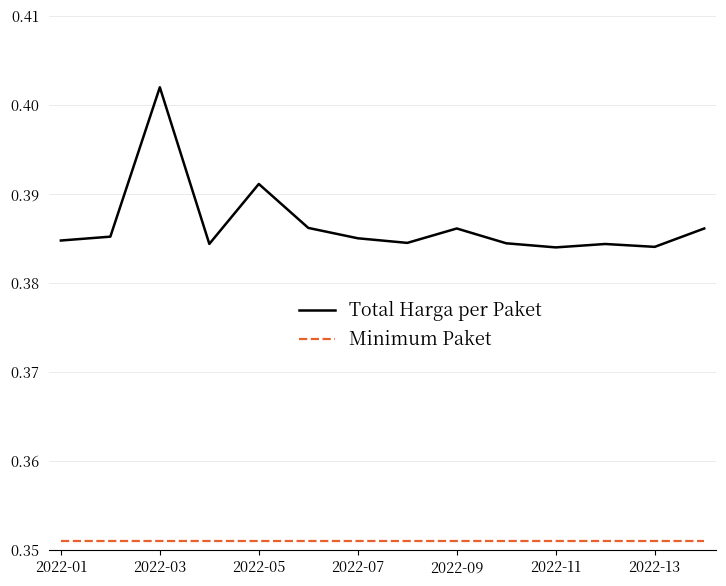

List the series in order of their peak value, lowest first.

Minimum Paket, Total Harga per Paket